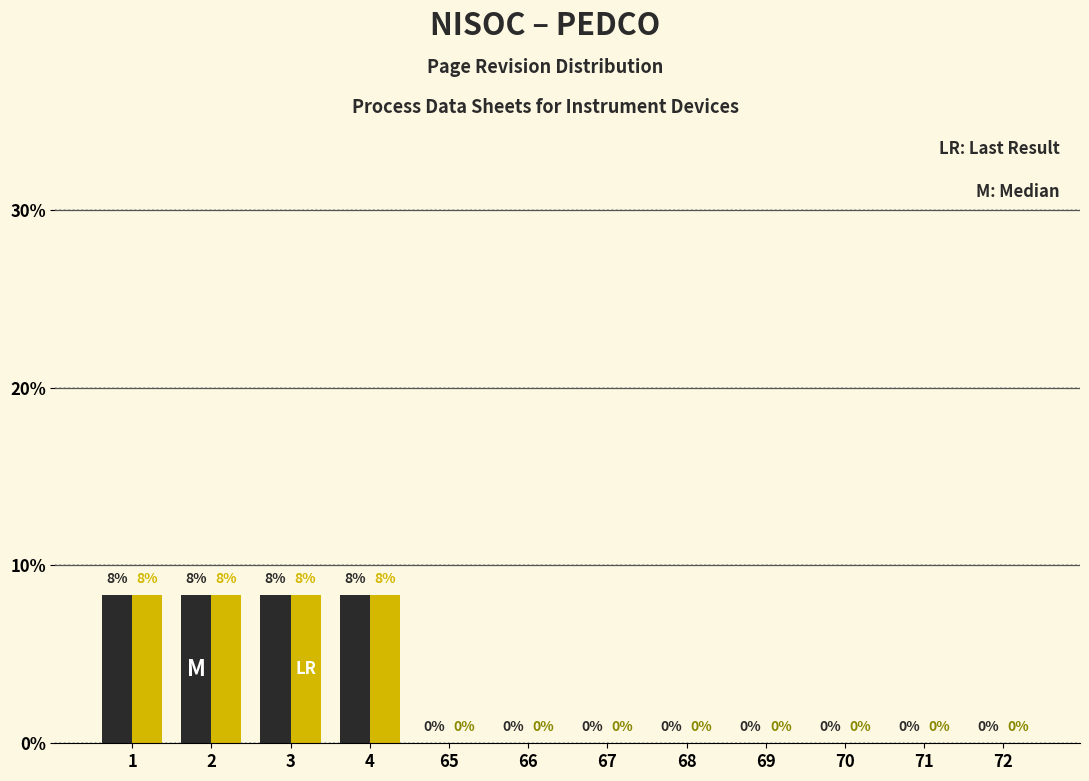

Are the bars horizontal?

No